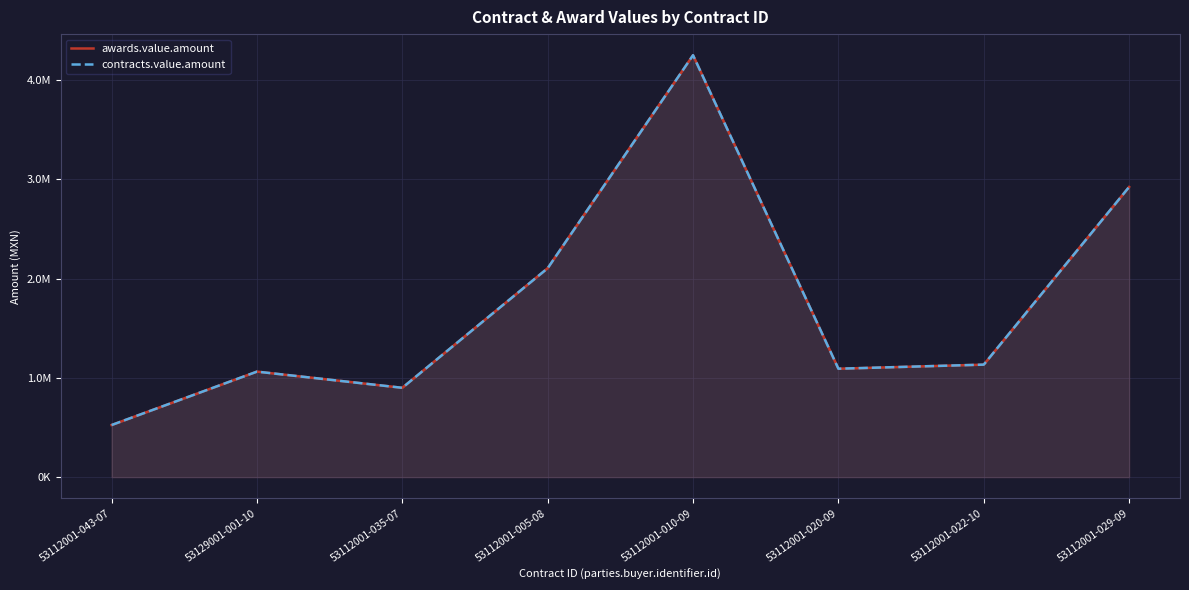

Where is the first local minimum for awards.value.amount?

53112001-035-07